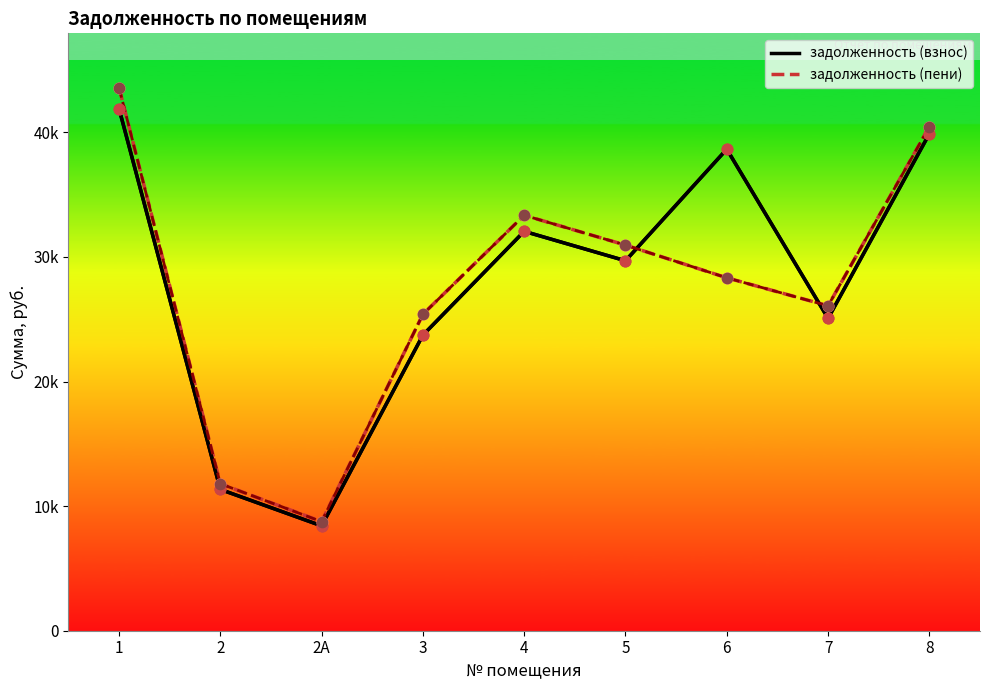

At how many categories does at least one series exceed 21856?

7